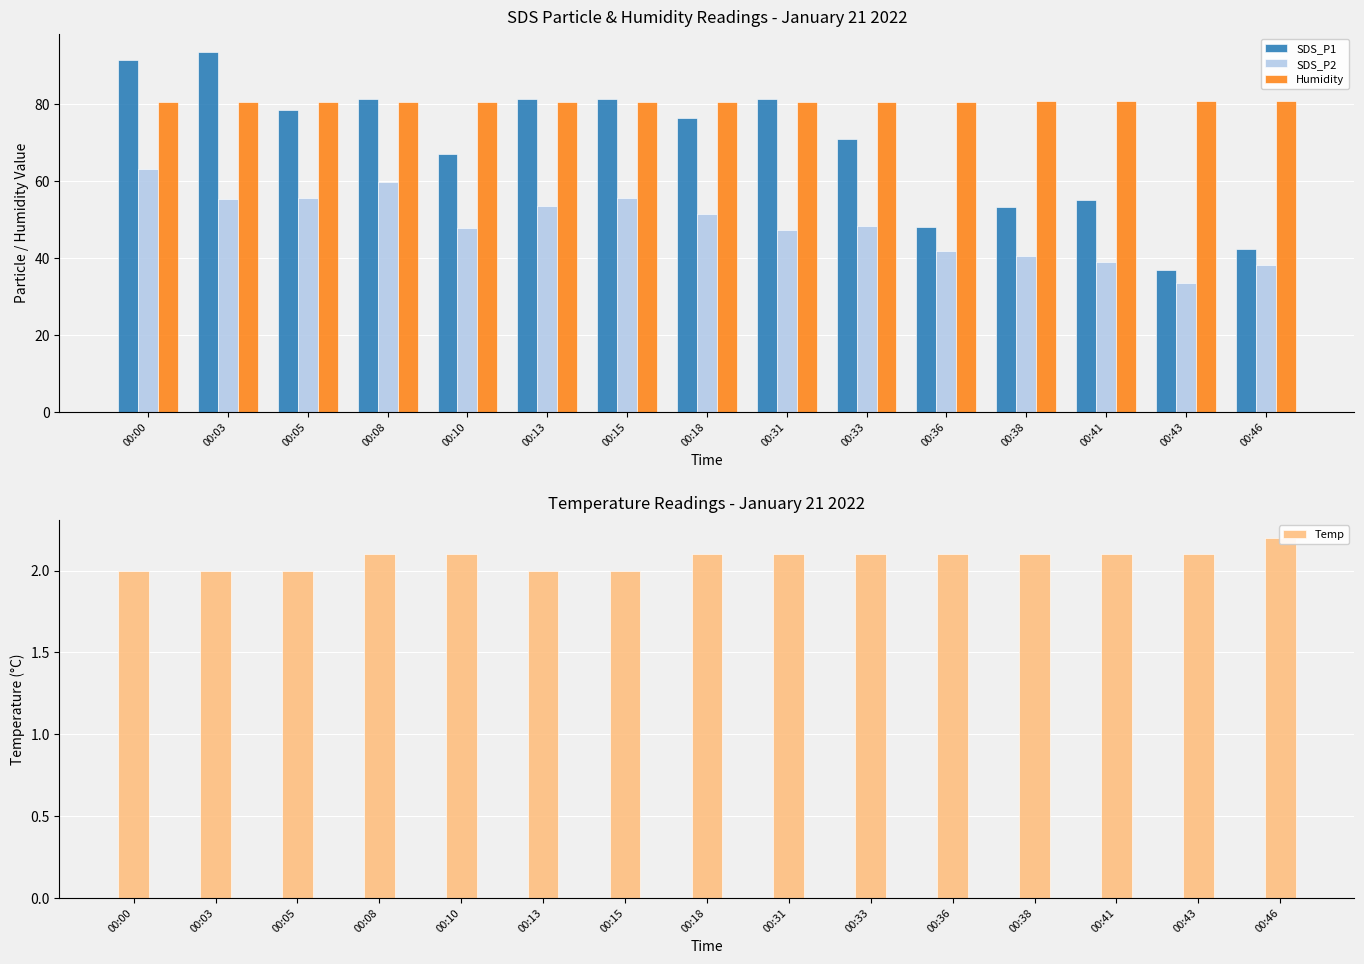

How many values in the SDS_P2 series exceed 48?

8